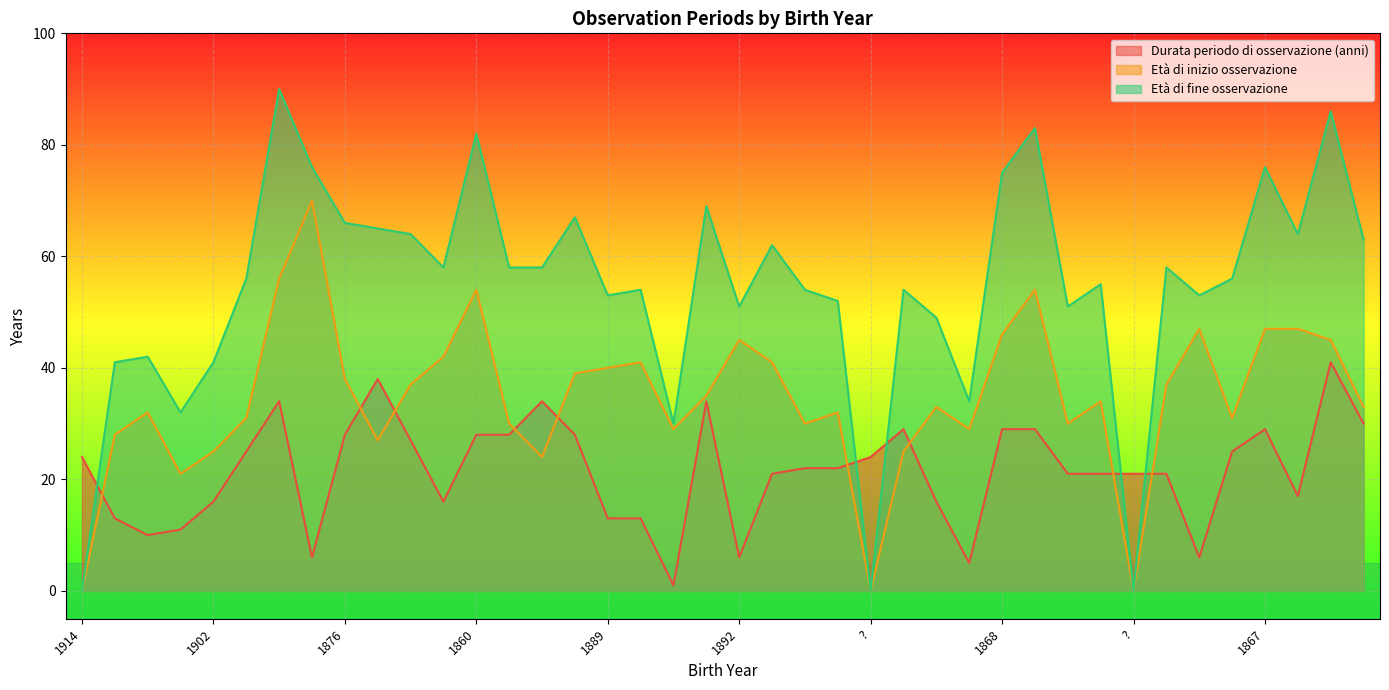

What is the spread (max minus min) of values at 1866?

70